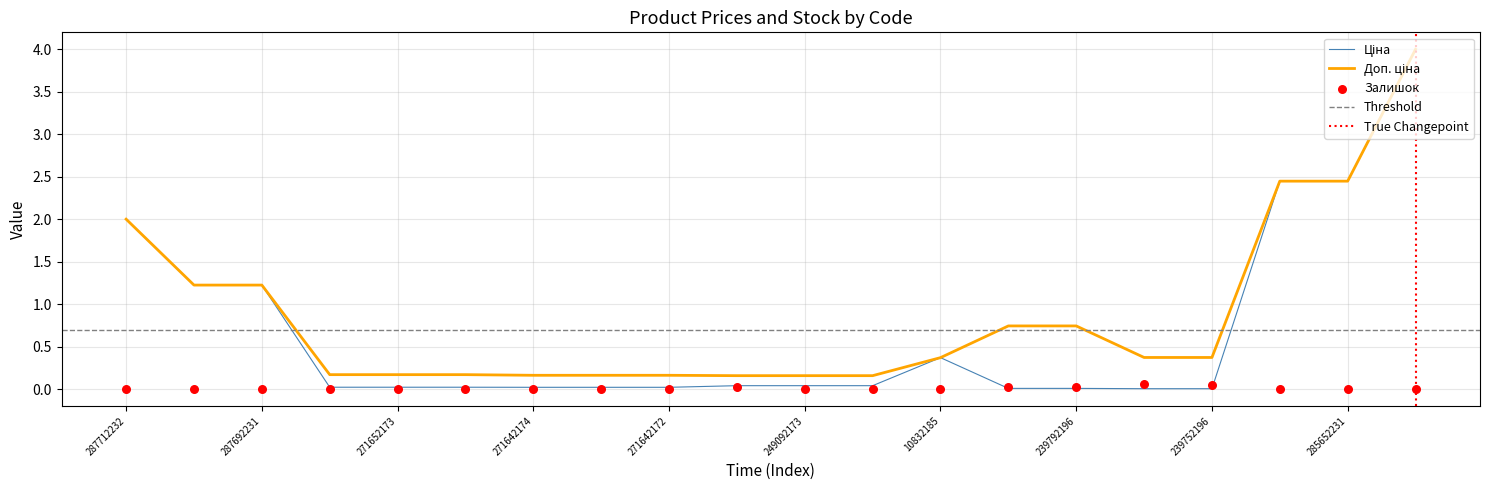

Which series contains the lowest Y value?

Залишок